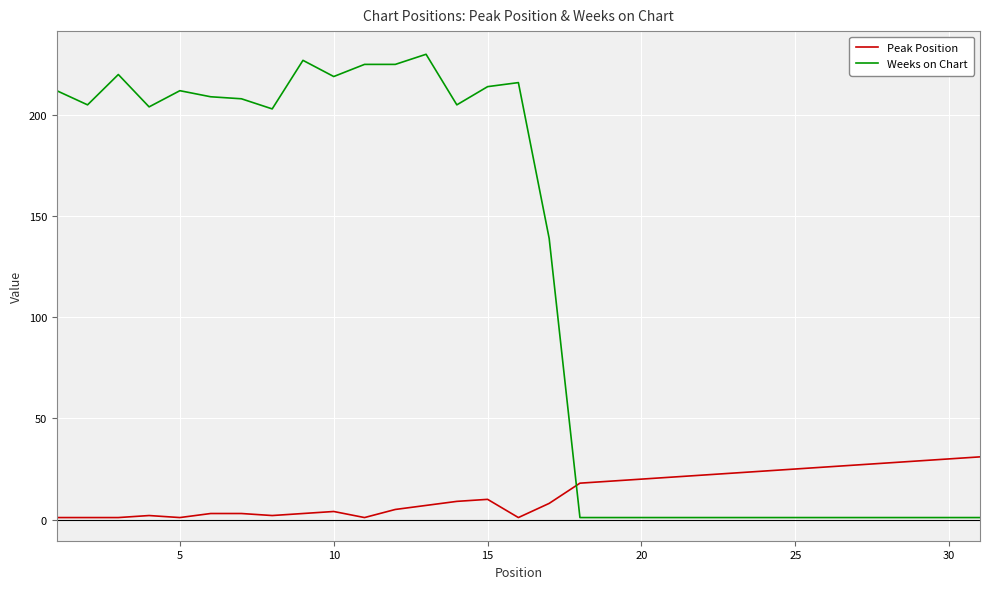

Which series has the largest total across all categories?

Weeks on Chart